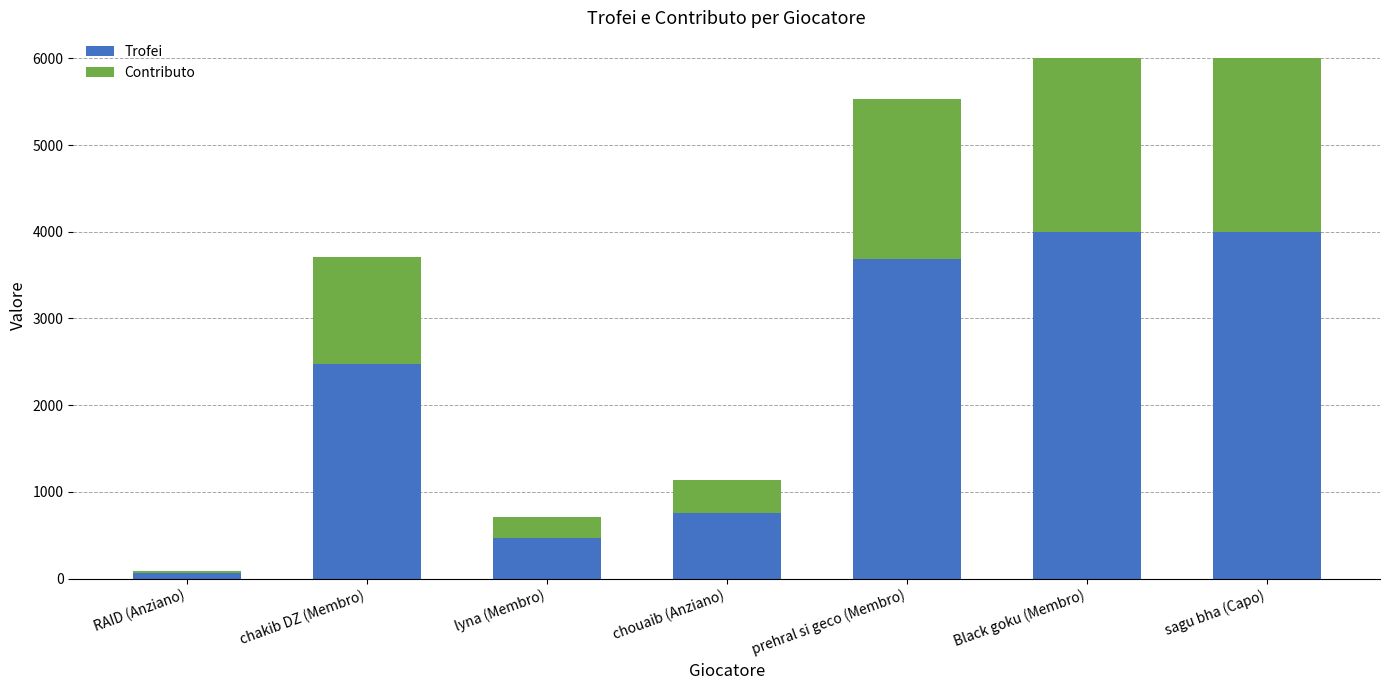

What is the sum of the Trofei values at chakib DZ (Membro) and lyna (Membro)?

2946